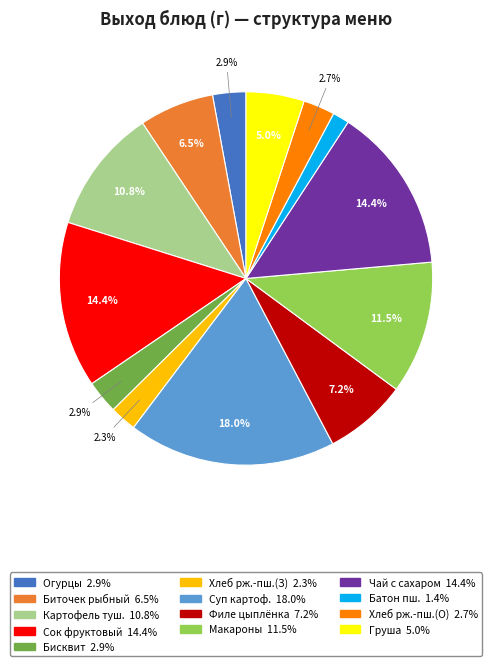

Does any single category account for the majority?

No